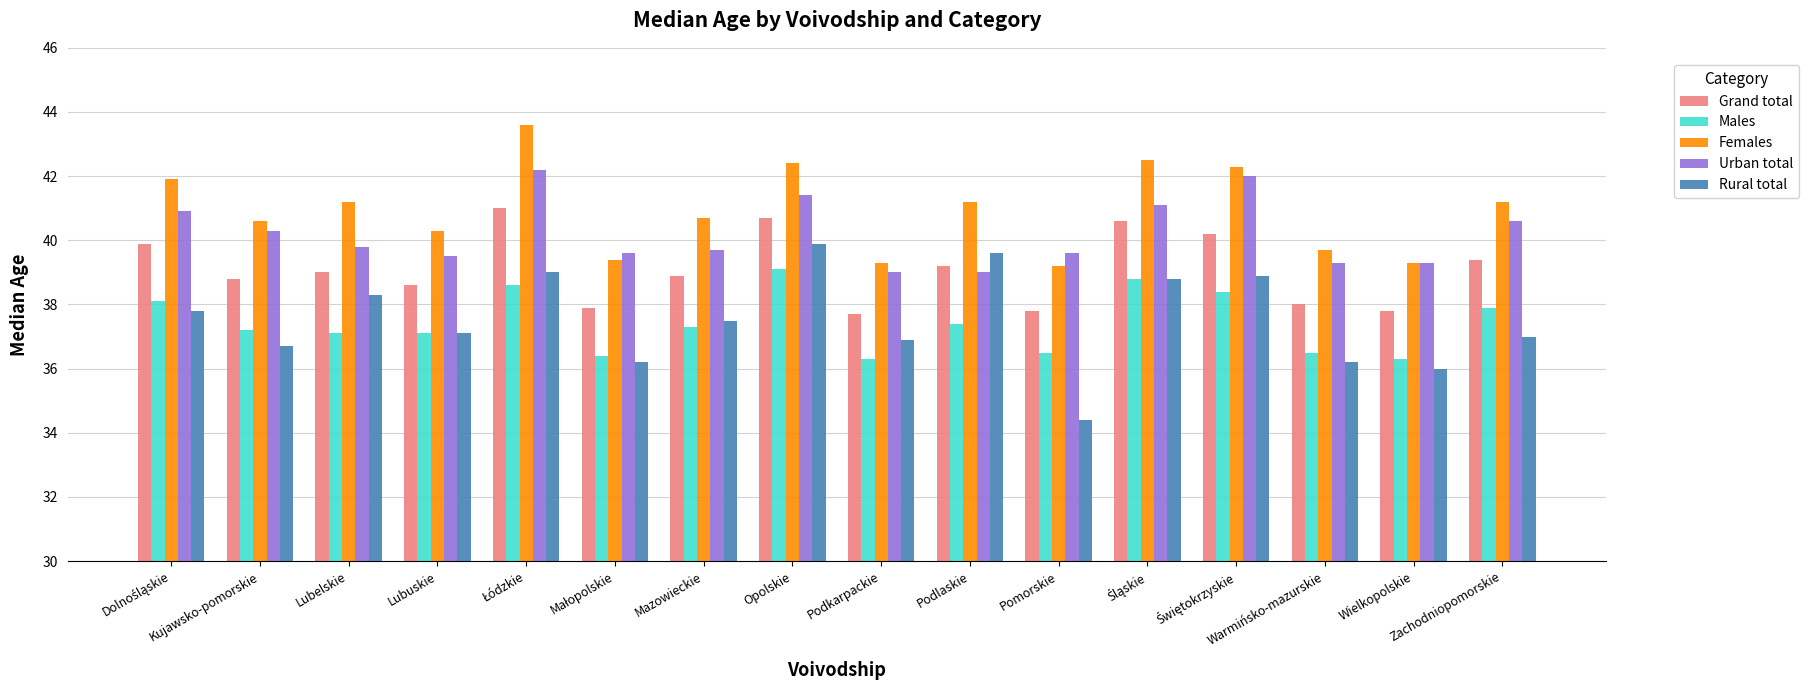

At Podkarpackie, list the series in order from largest to smallest.

Females, Urban total, Grand total, Rural total, Males